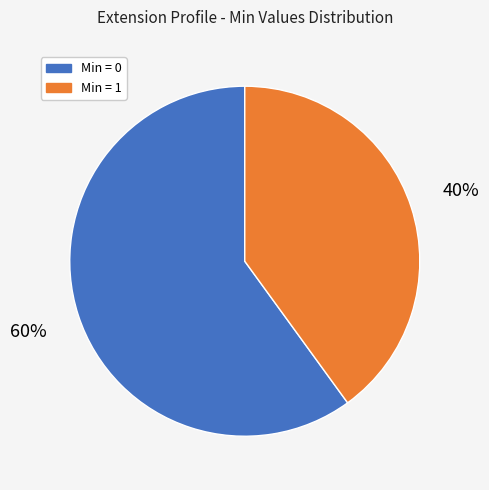

To the nearest percent, what is the difference between the largest and smallest slice percentages?

20%